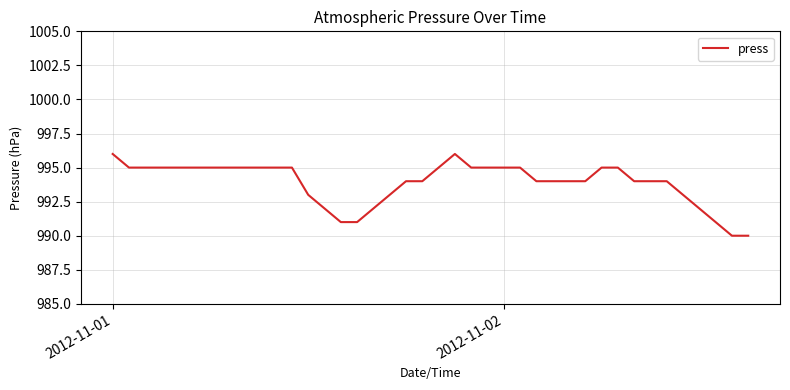

What is the greatest value displayed?

996